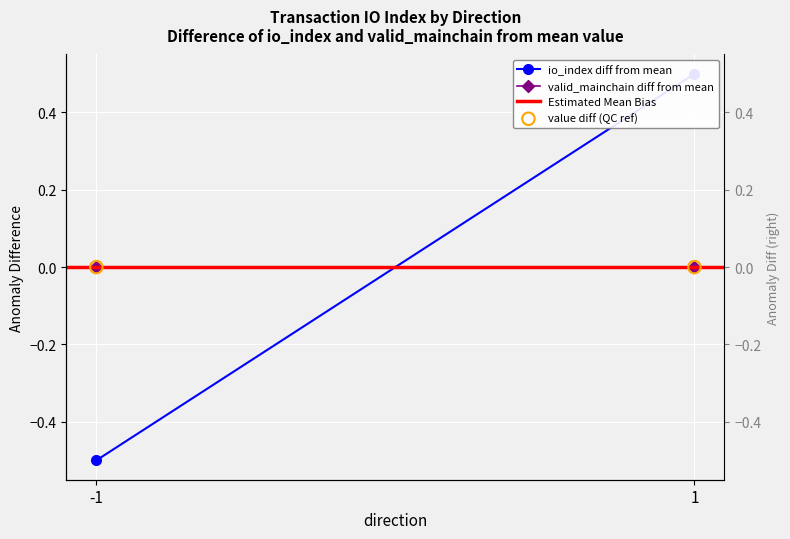

At how many categories does at least one series exceed 0?

1